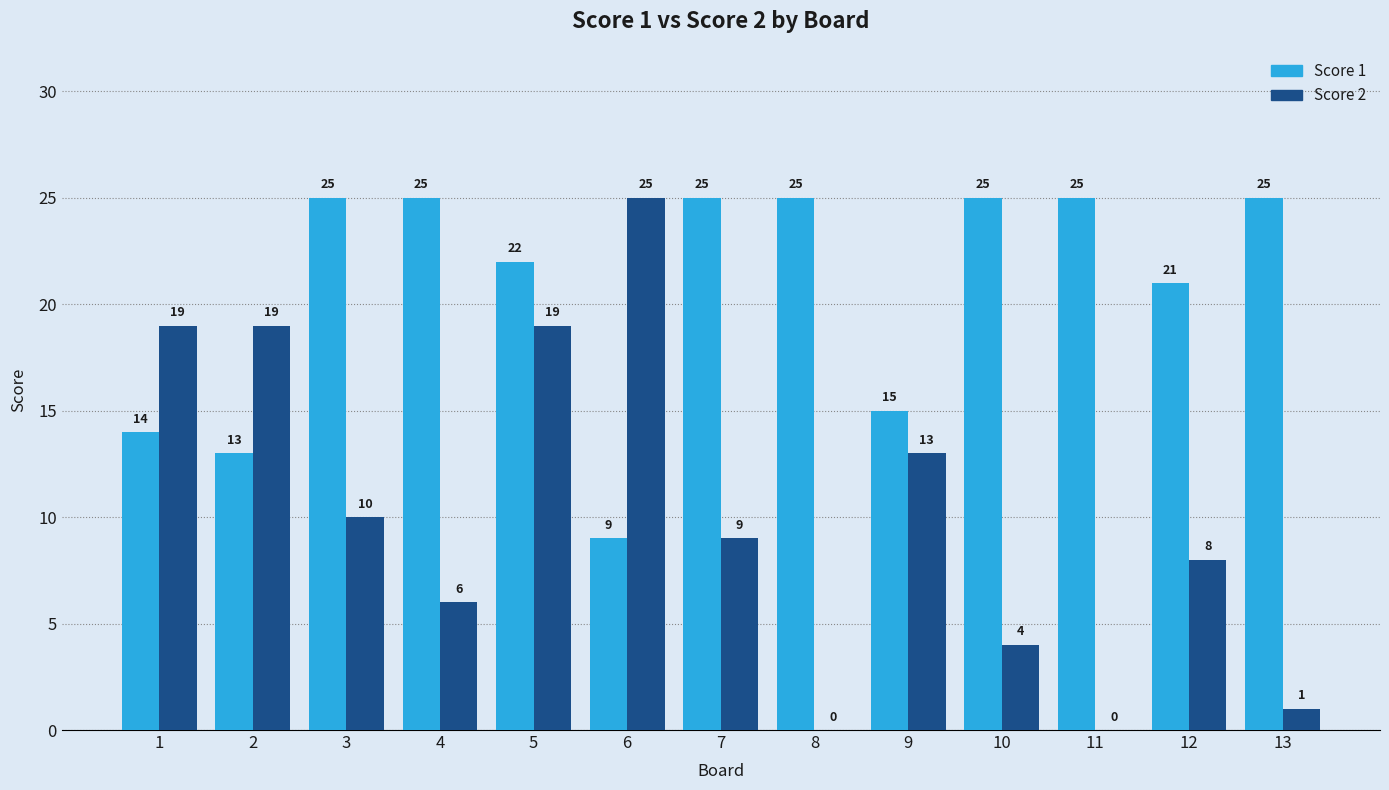

What is the difference between the Score 1 values at 12 and 6?

12